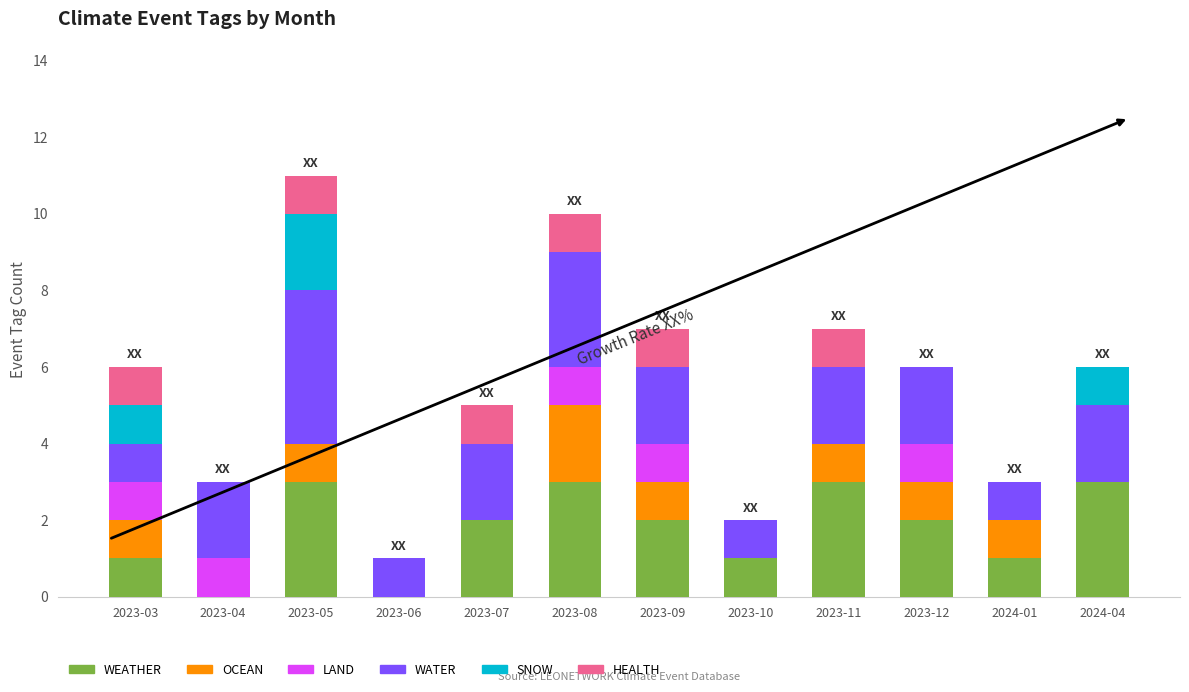

Does the chart contain stacked bars?

Yes